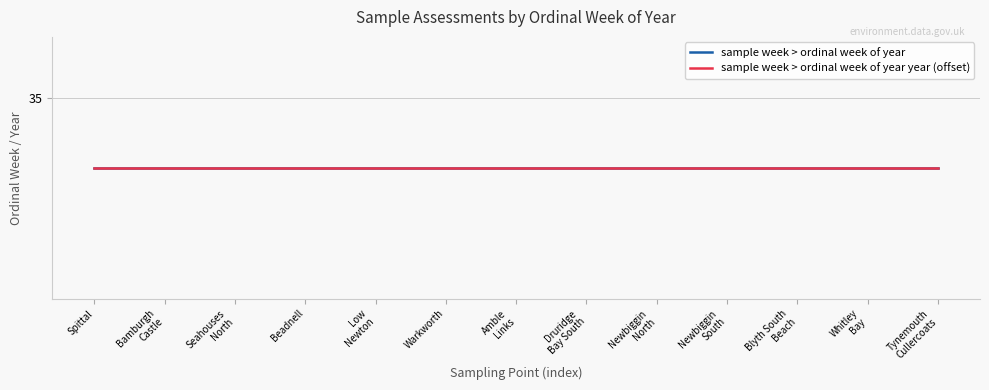

What is the difference between the highest and lowest values at Amble Links?

1967